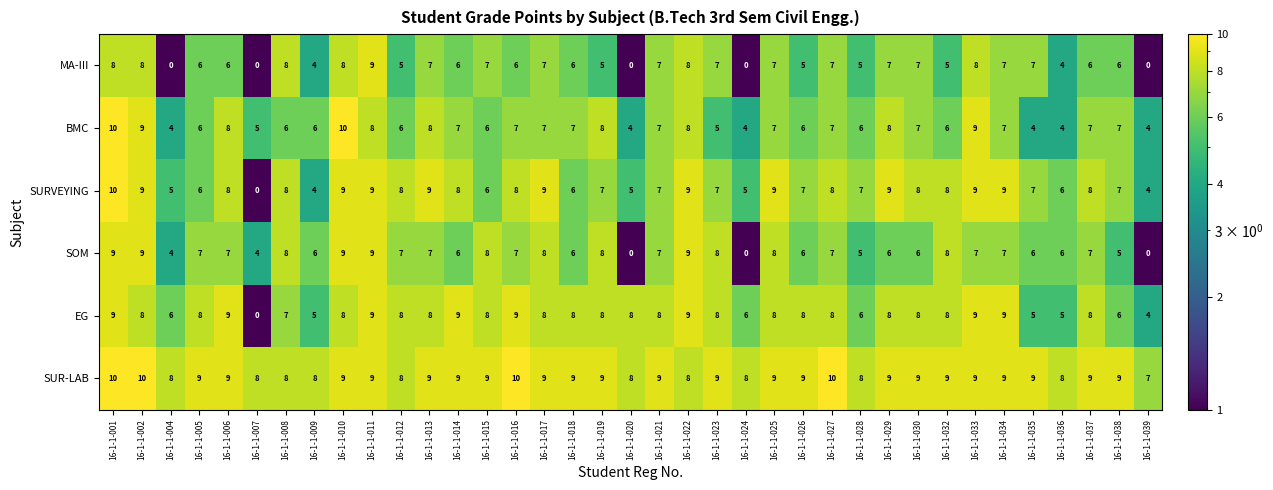

Where is EG nearest to the value 4?

16-1-1-039